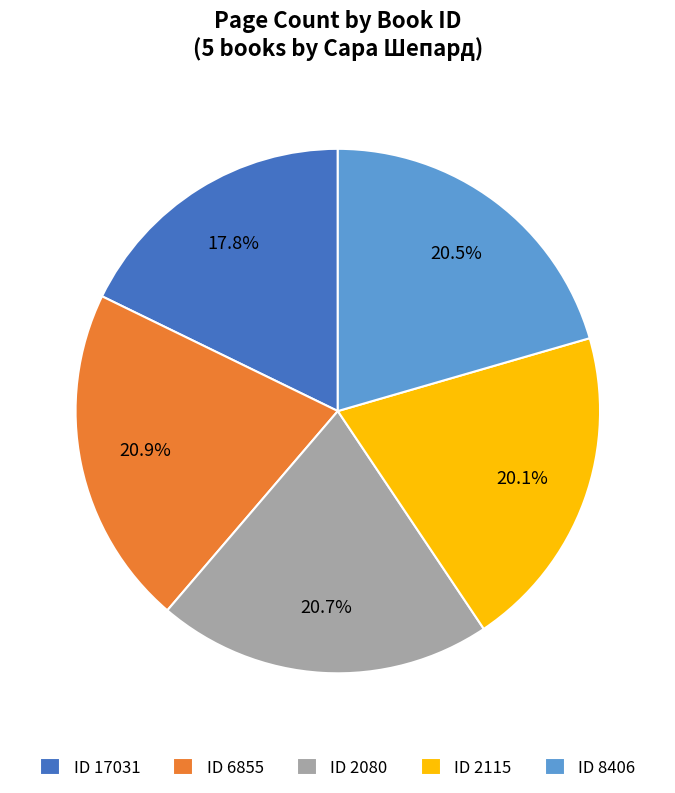

Is there any slice that represents more than half of the pie?

No